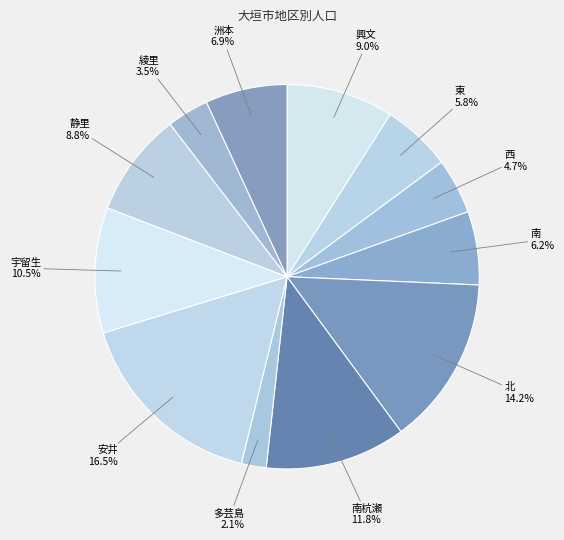

How much of the chart is everything except 綾里?

96.5%